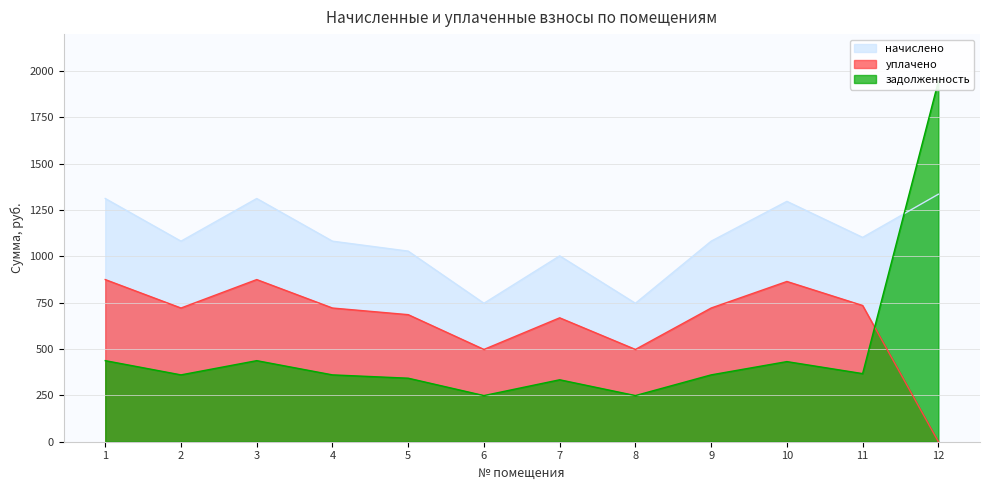

Reading left to right, list all the values displayed in this chart.

начислено: 1312.8	1082.5	1312.8	1082.5	1028.7	747.2	1003.1	747.2	1082.5	1297.4	1102.9	1335.8
уплачено: 875.2	721.6	875.2	721.6	685.8	498.2	668.8	498.2	721.6	864.9	735.3	0.0
задолженность: 437.6	360.8	437.6	360.8	342.9	249.1	334.4	249.1	360.8	432.5	367.6	1944.8